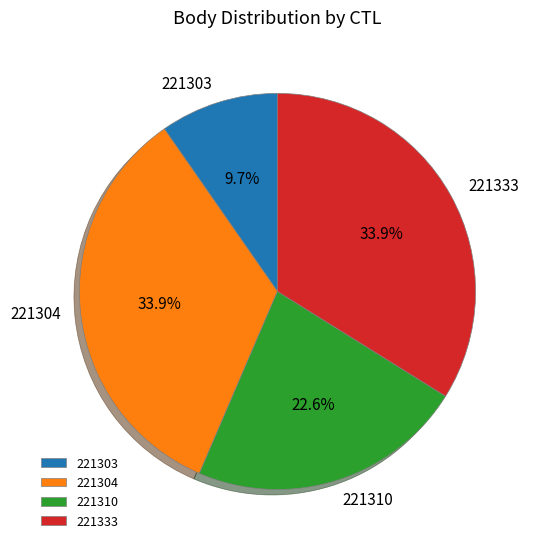

What portion of the pie excludes 221310?

77.4%